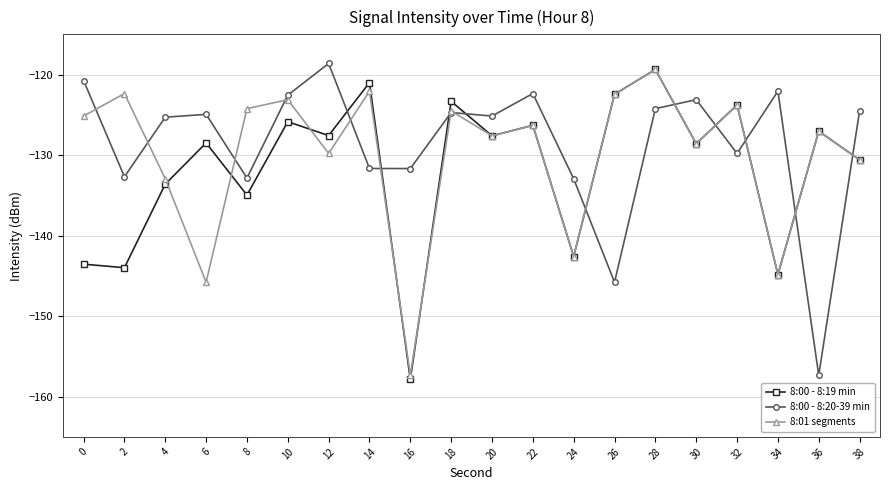

Is it true that 8:00 - 8:20-39 min equals -124.9 at 6?

True